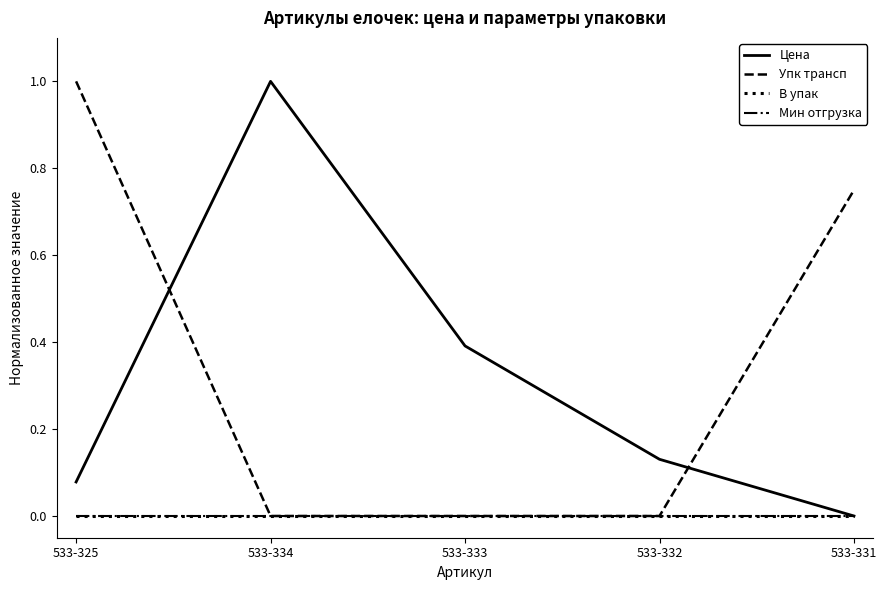

True or false: В упак has a value of 0.0 at 533-331.

True